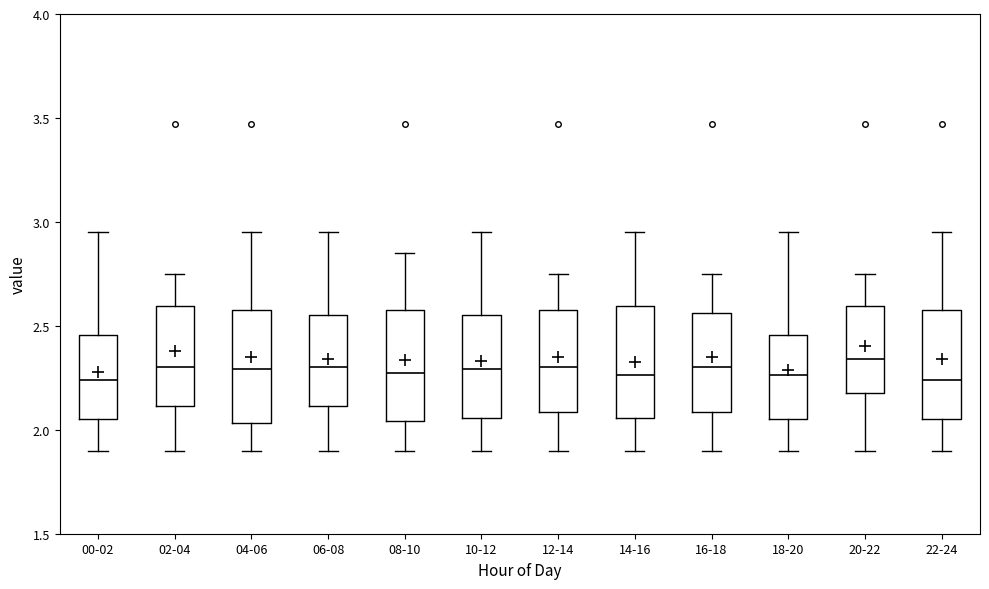

Where is the lower edge of the box for 22-24 on the y-axis? The values are not printed on the chart, so give them approximately, as read against the axis.

2.05